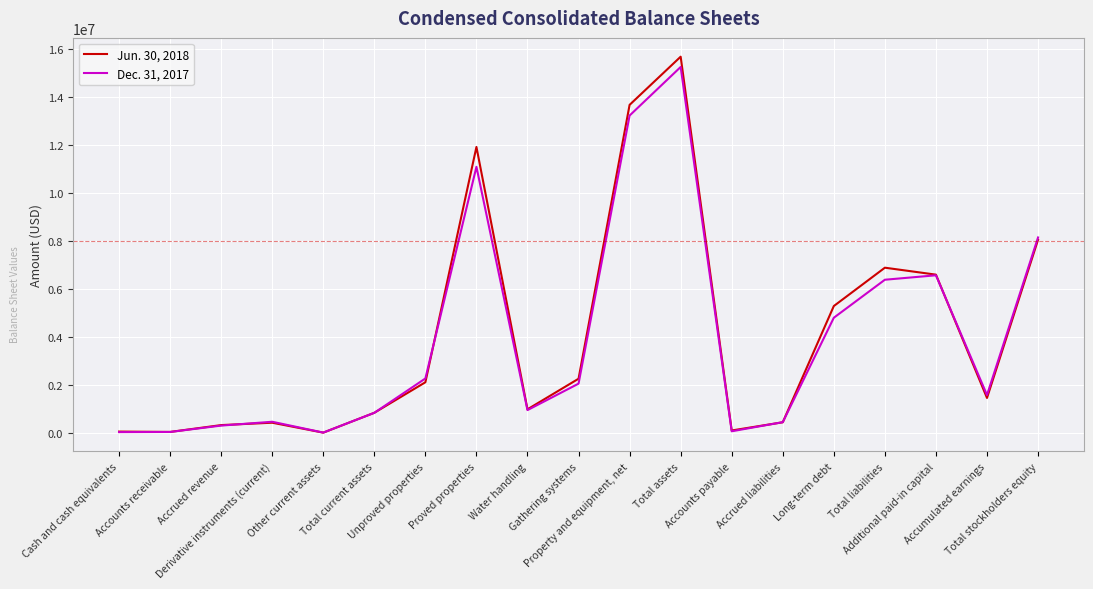

What is the sum of the Dec. 31, 2017 values at Accounts receivable and Accounts payable?

97878